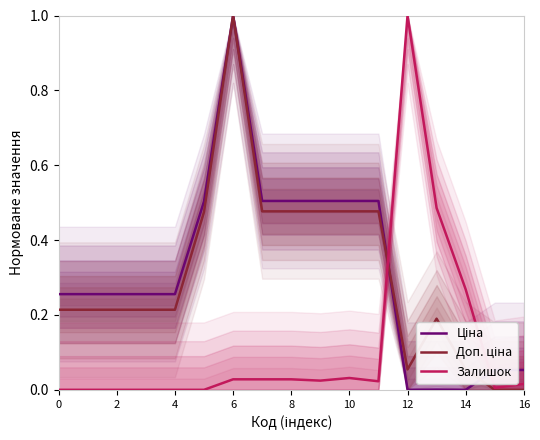

Count the number of data series in this chart.

3